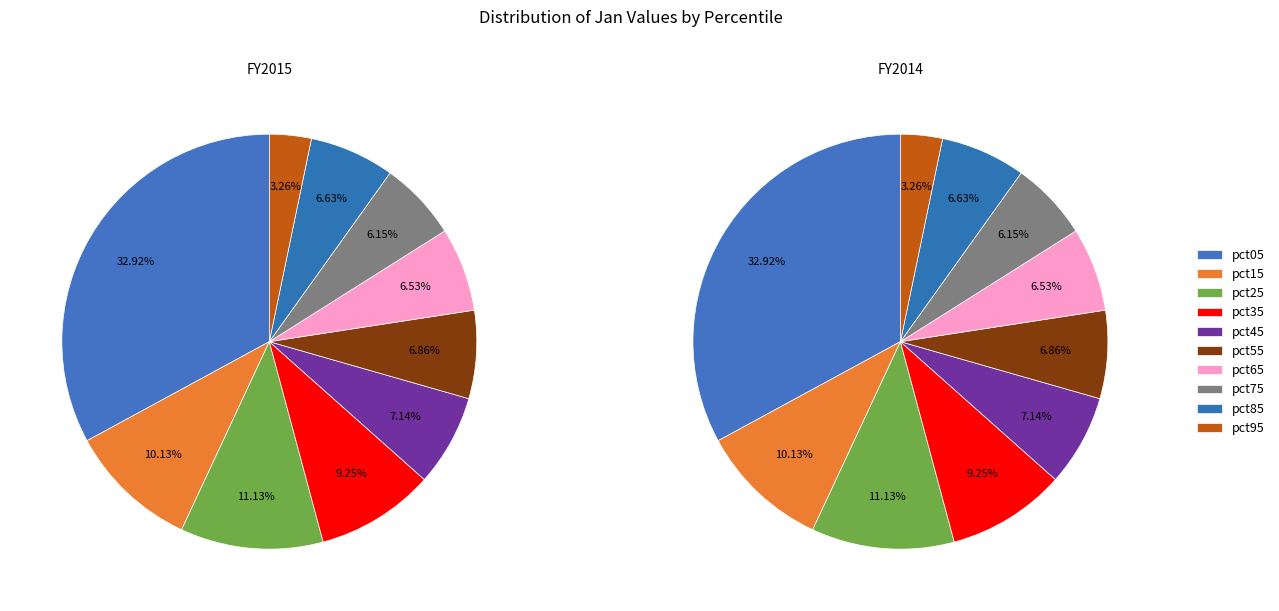

Is it true that pct65 is 7% of the pie?

True